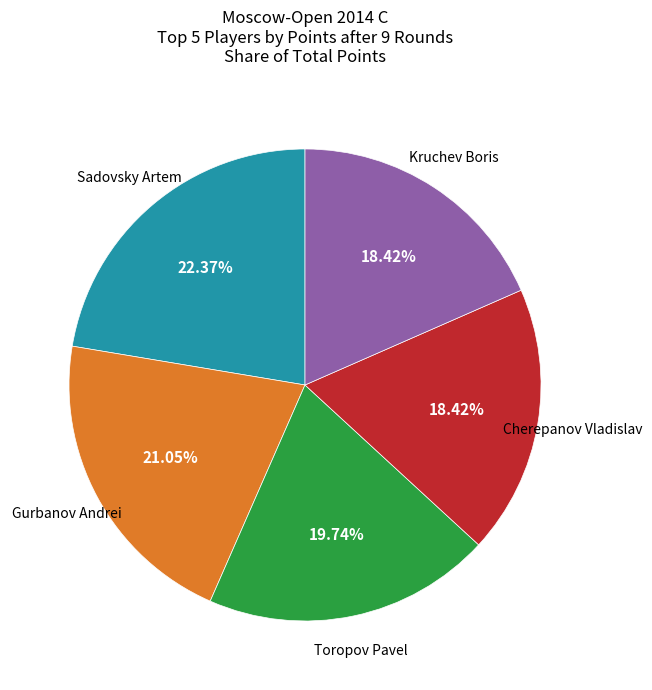

Is there a majority slice in this chart?

No